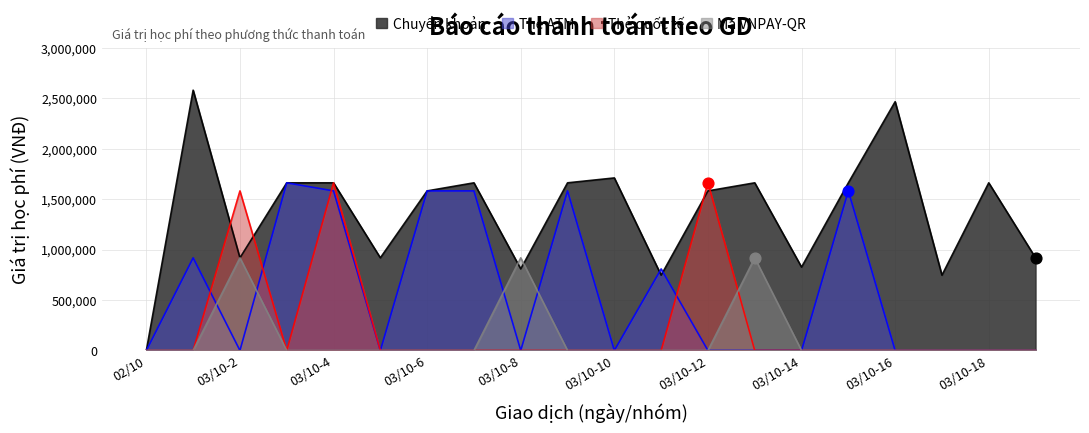

At which category is the sum across all series the highest?

03/10-4